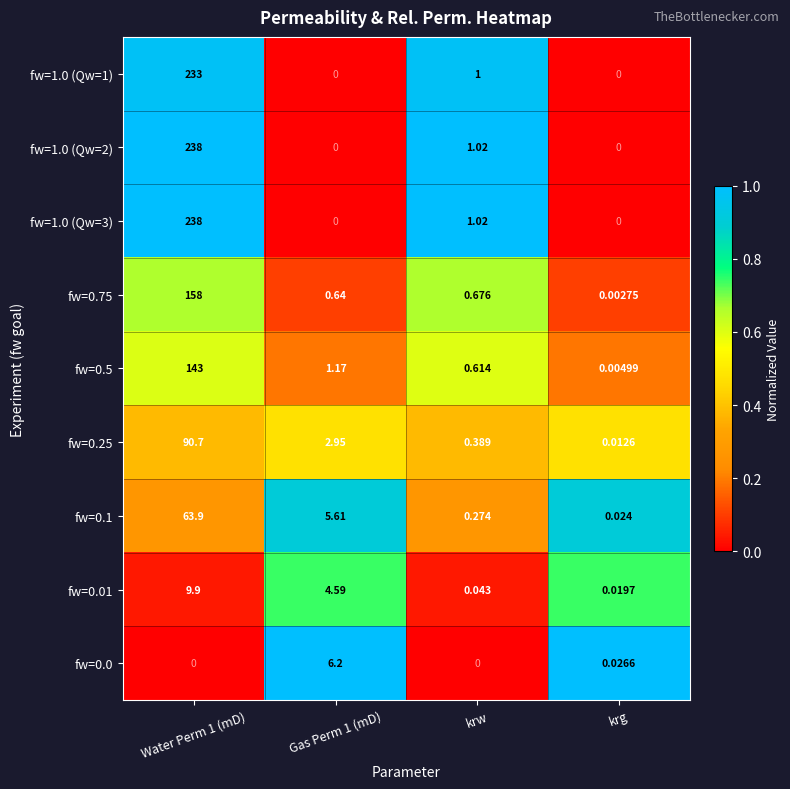

At how many categories does at least one series exceed 0?

4